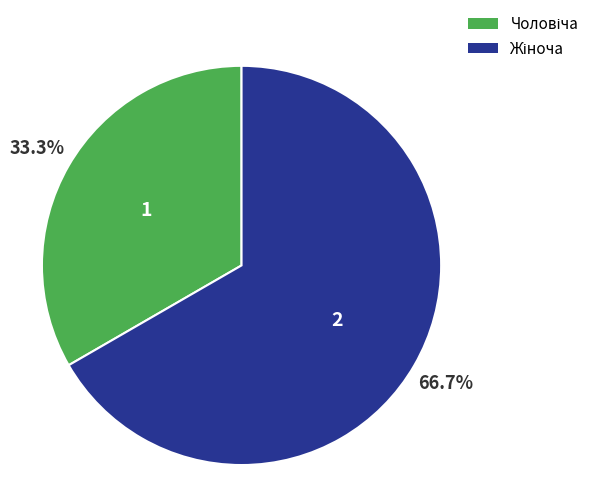

Is there any slice that represents more than half of the pie?

Yes